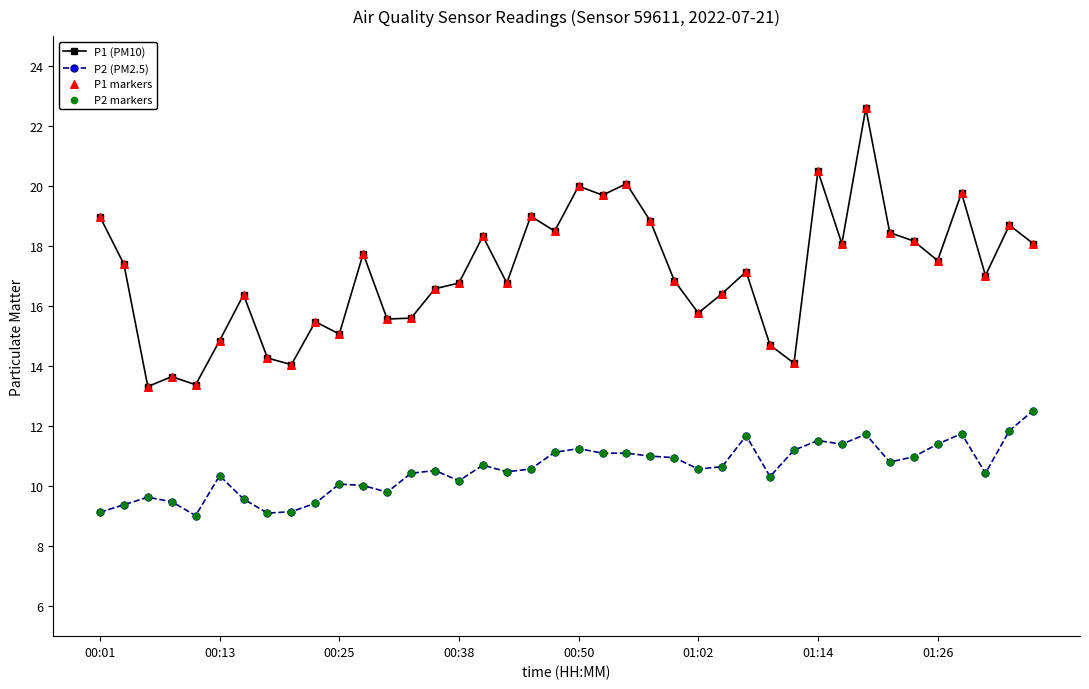

Which series has the largest range (max minus min)?

P1 (PM10)